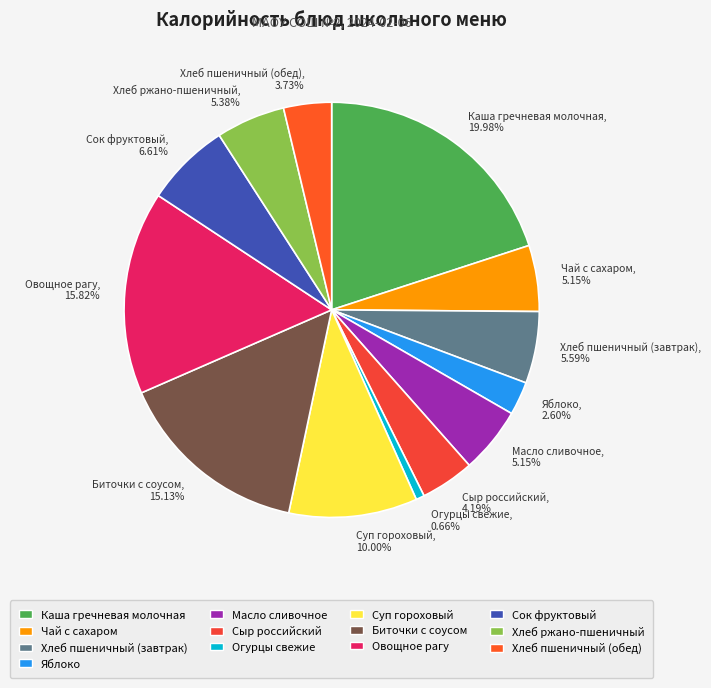

How many slices are in this pie chart?

13